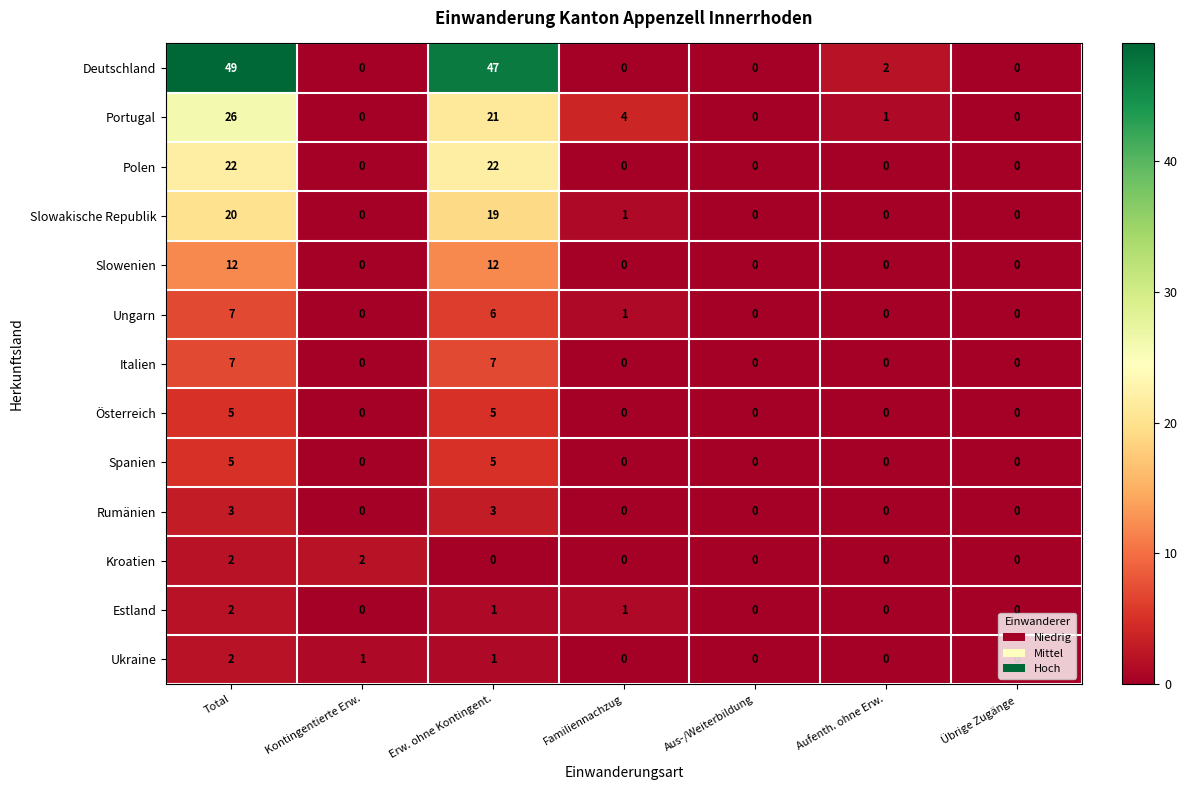

At which category is the sum across all series the highest?

Total